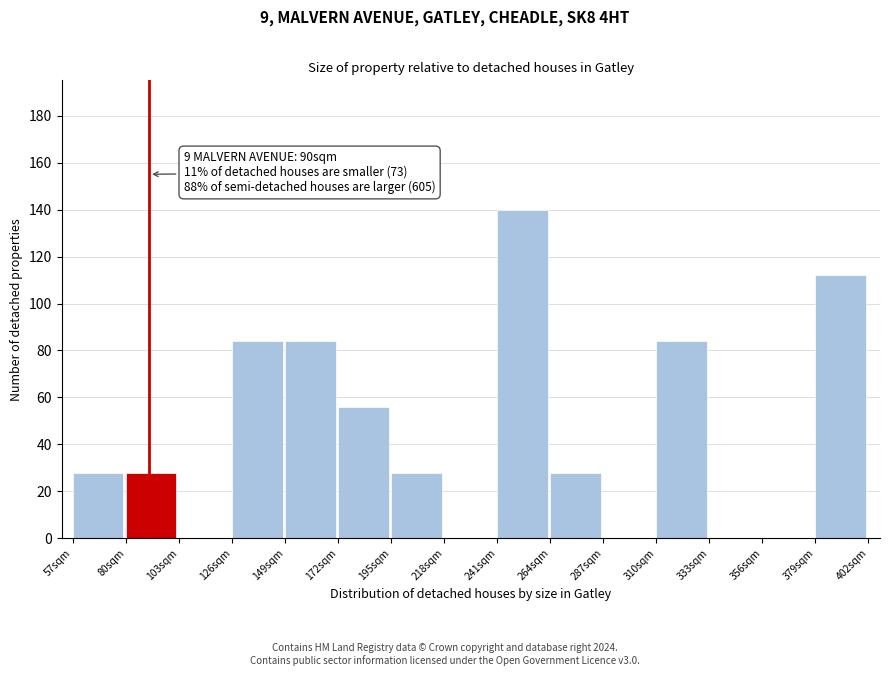

Which range on the x-axis has the tallest bar?

241 to 264